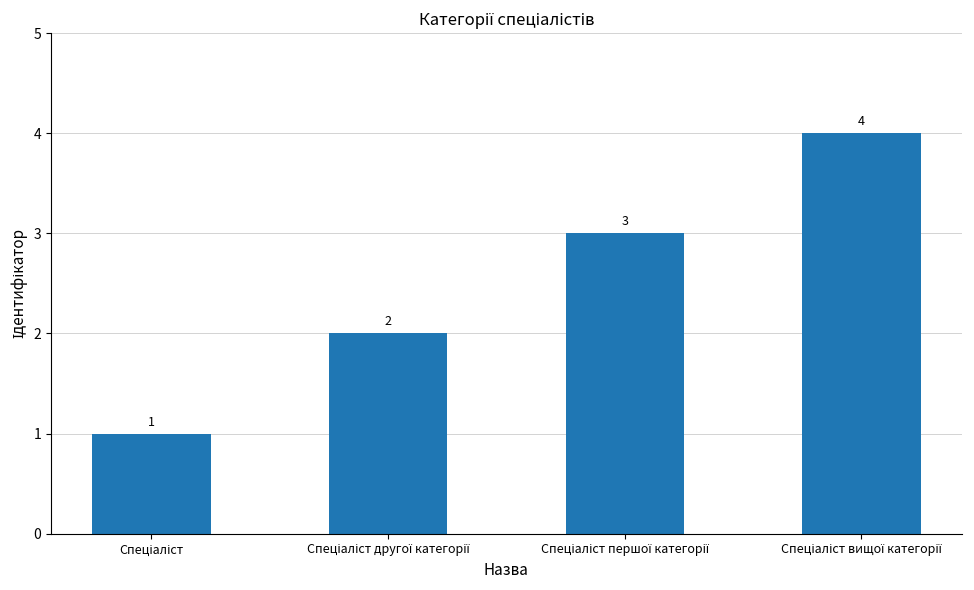

What is the sum of all values?

10